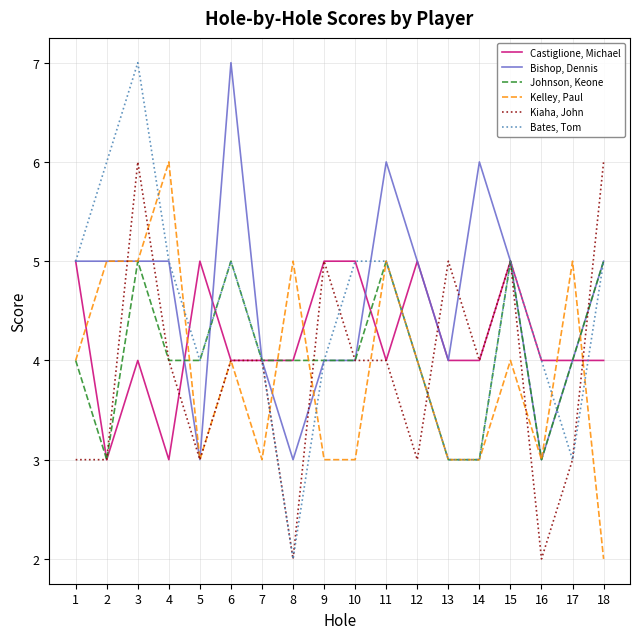

What is the spread (max minus min) of values at 14?

3